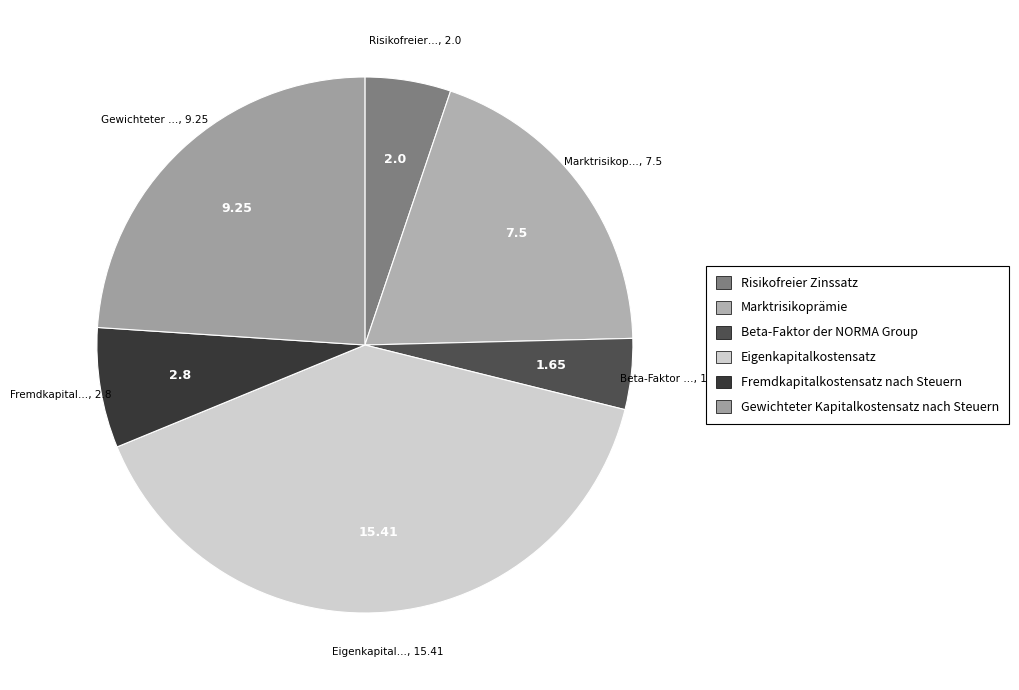

To the nearest percent, what is the average slice percentage?

17%